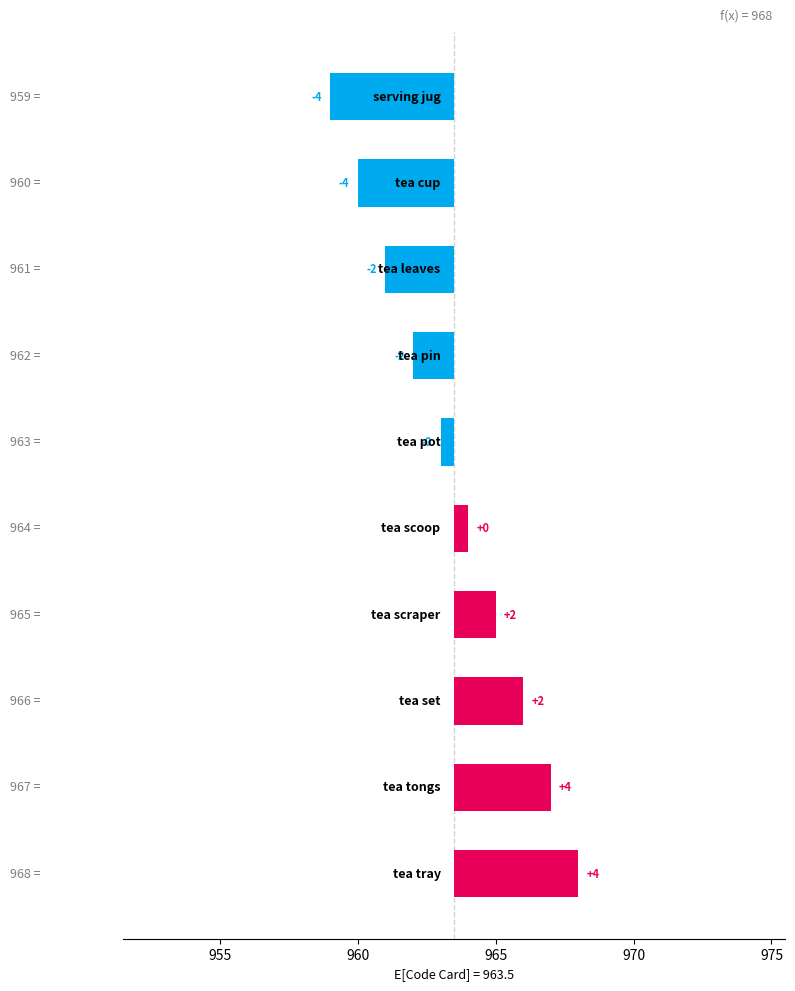

Reading right to left, extract all data points from this chart.

4.5	3.5	2.5	1.5	0.5	-0.5	-1.5	-2.5	-3.5	-4.5